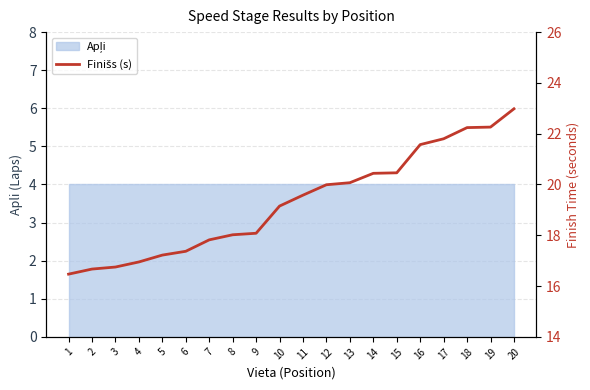

What is the smallest value displayed?

16.5